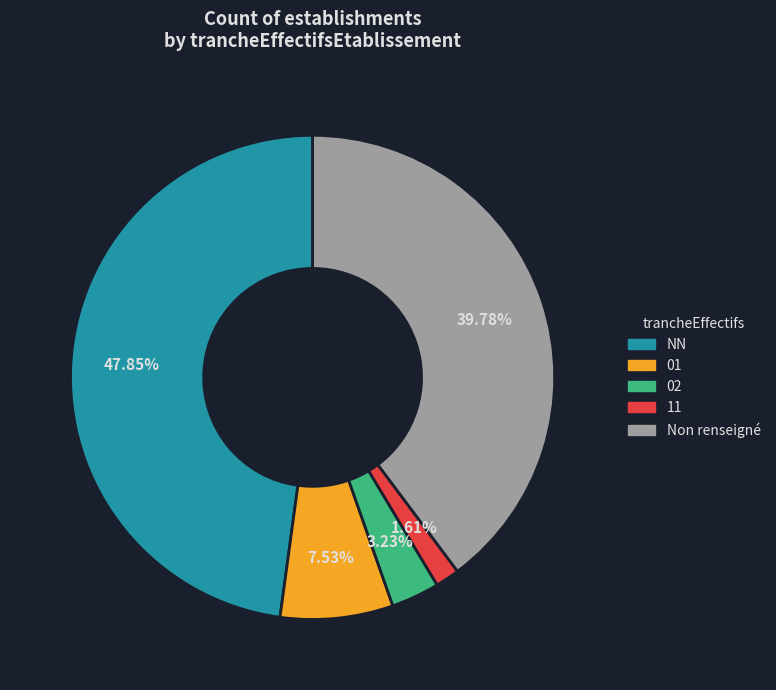

Does any single category account for the majority?

No